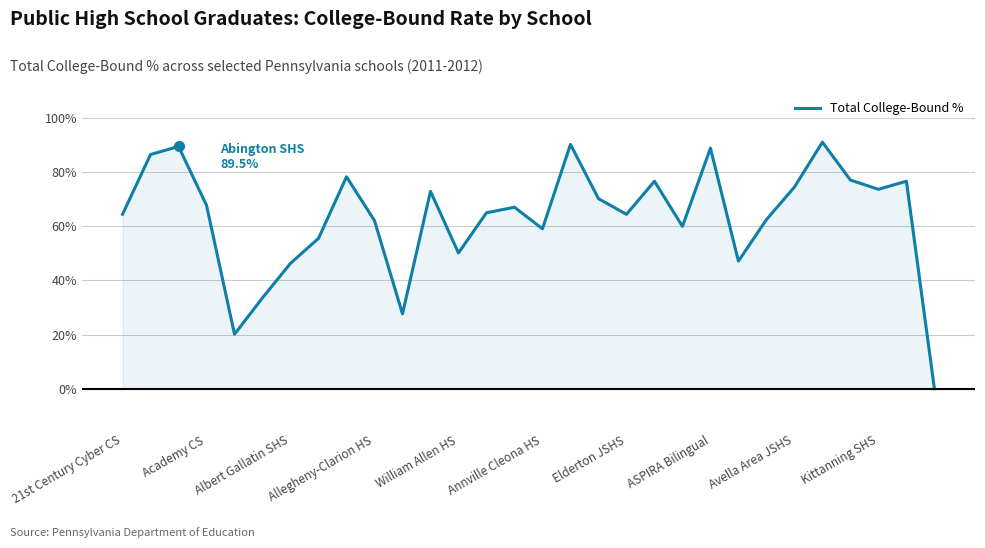

What is the difference between the maximum and minimum values?

91.1